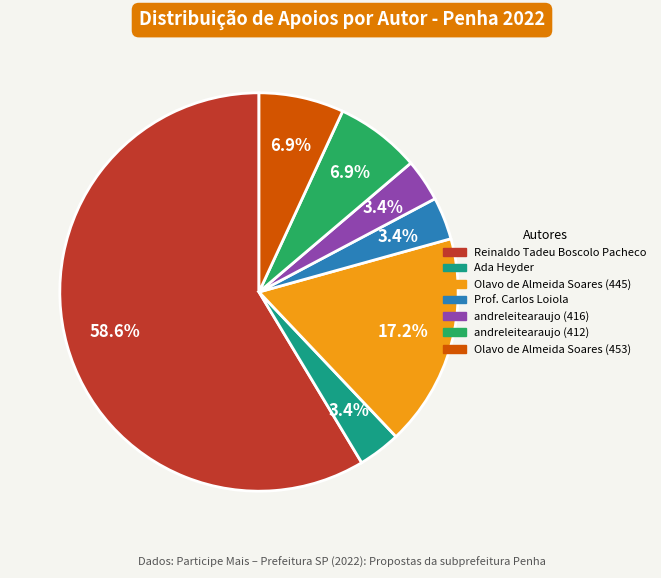

Is it true that Reinaldo Tadeu Boscolo Pacheco is 59% of the pie?

True